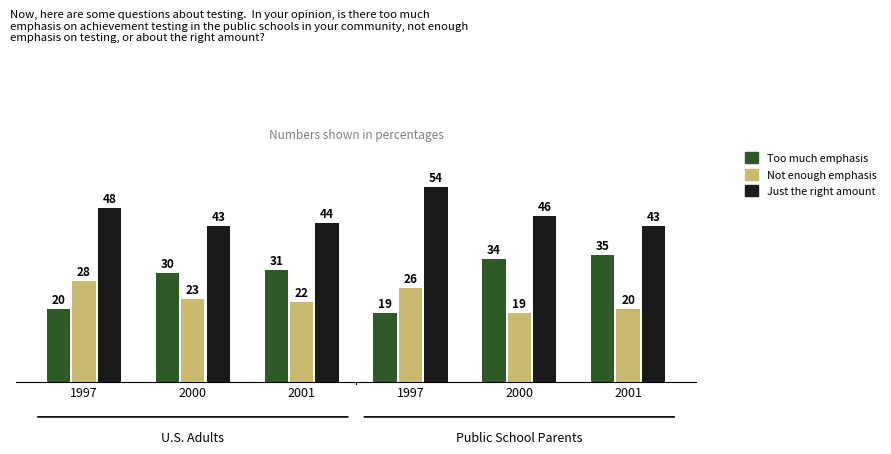

What is the sum of the Not enough emphasis values at 2000 and 1997?

47